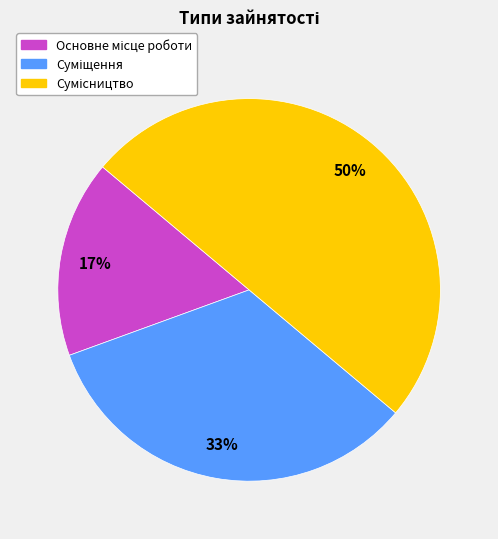

To the nearest percent, what is the difference between the largest and smallest slice percentages?

33%